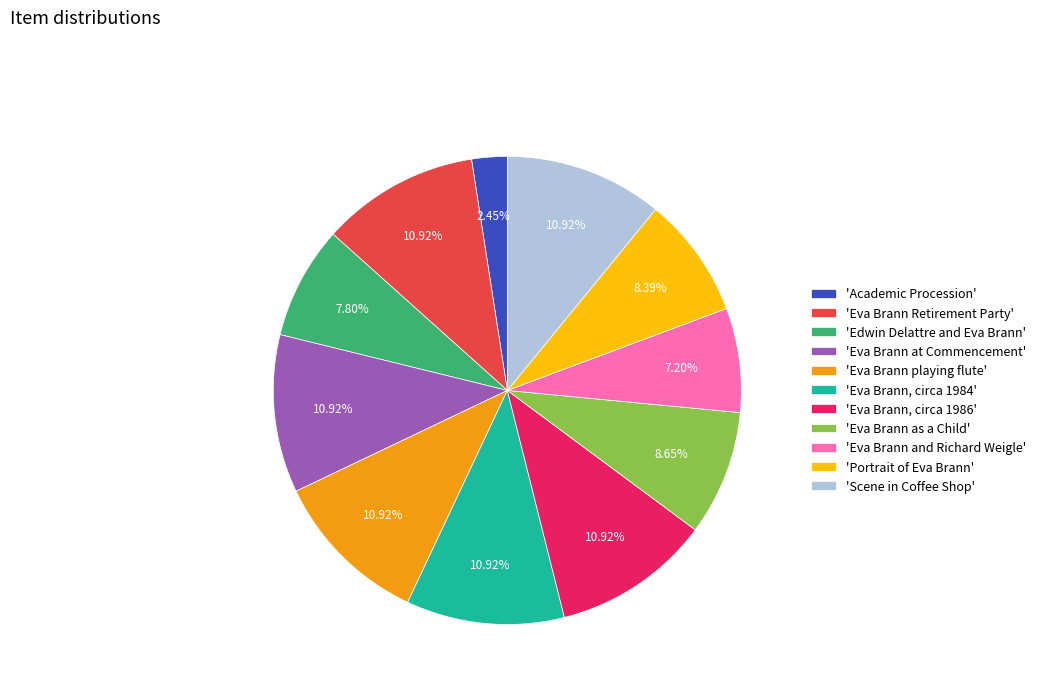

Do 'Portrait of Eva Brann' and 'Eva Brann, circa 1986' together represent more than half of the pie?

No